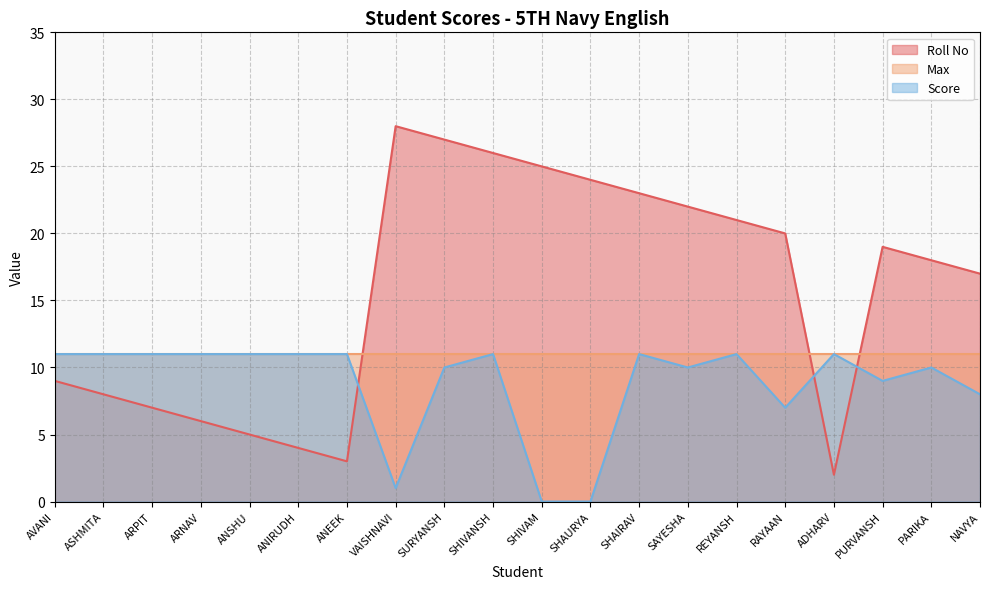

What is the lowest value of the Roll No series?

2